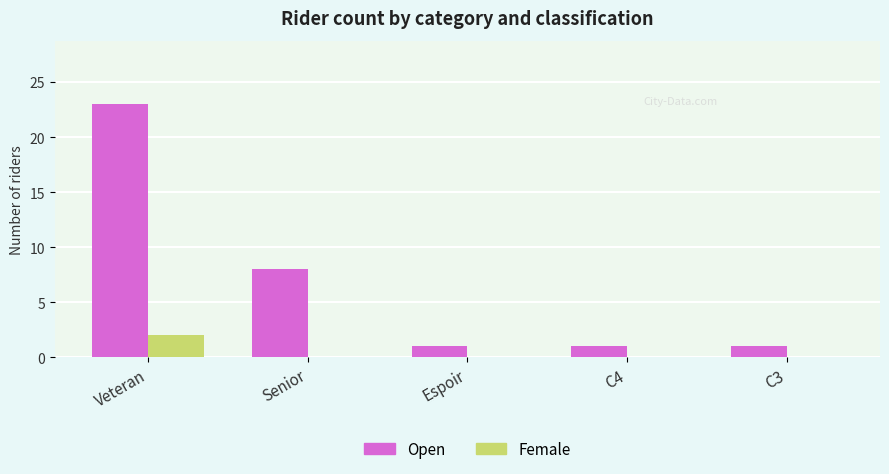

What is the greatest value displayed?

23